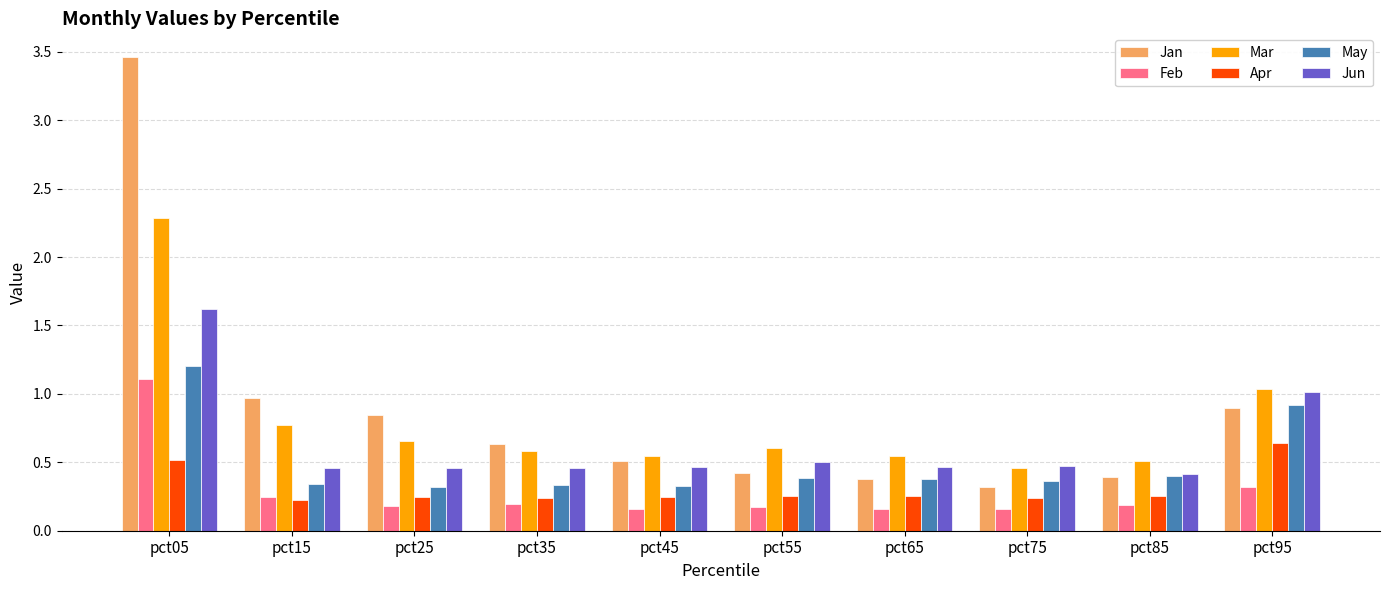

Which series has the widest spread of values?

Jan